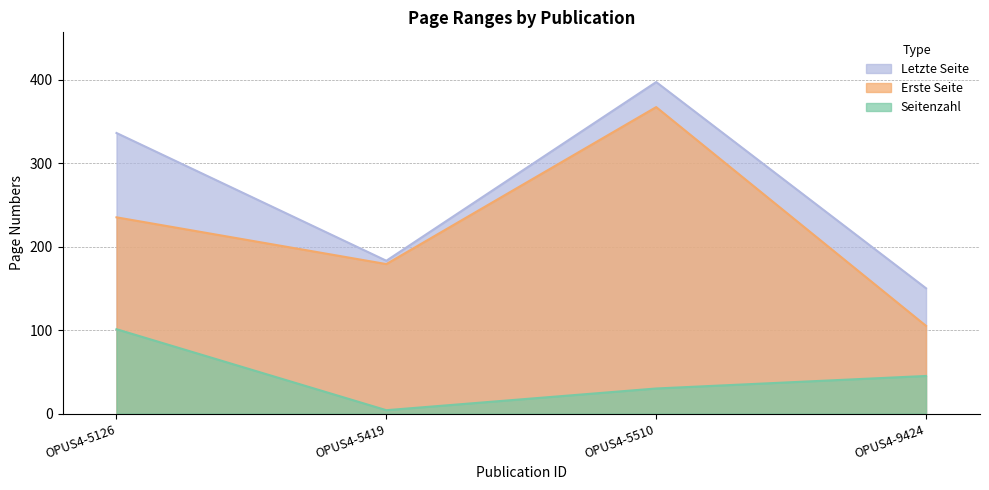

True or false: Seitenzahl has a value of 7 at OPUS4-5419.

False